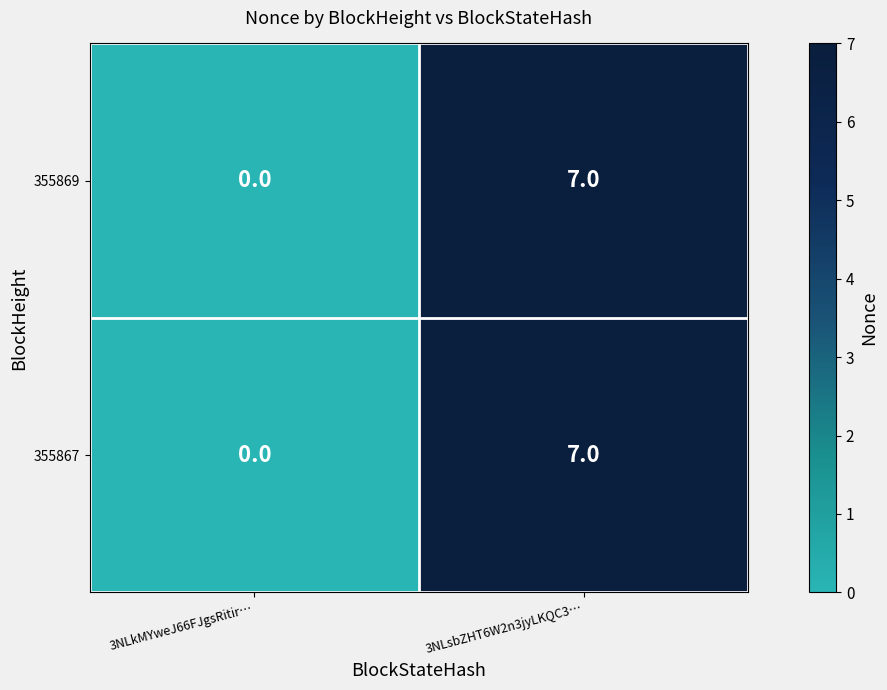

What is the sum of all 355869 values?

7